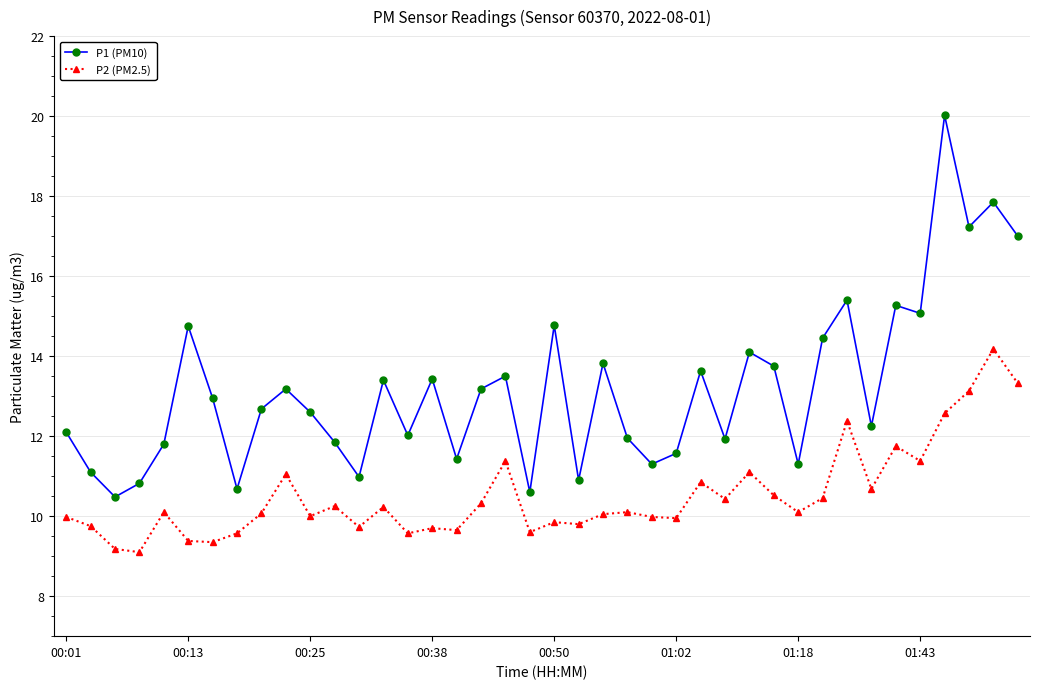

Which series has the largest range (max minus min)?

P1 (PM10)